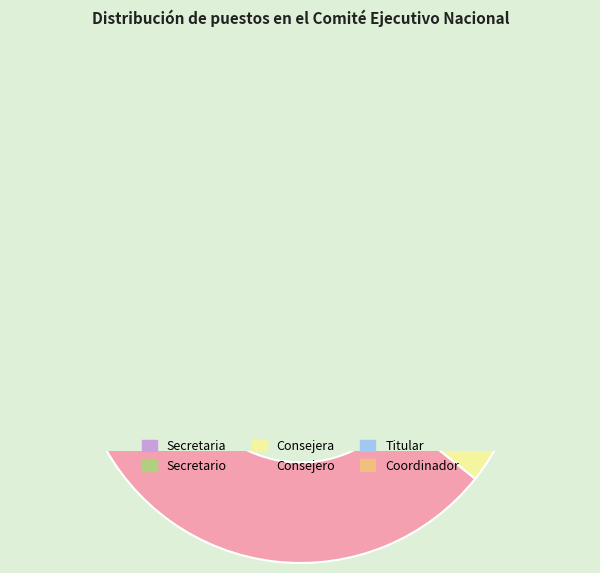

Count the number of slices in the pie.

6